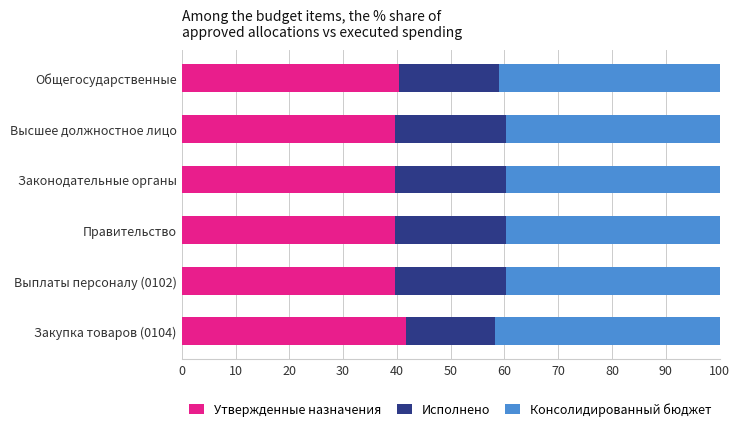

What is the maximum value for Утвержденные назначения?

41.7